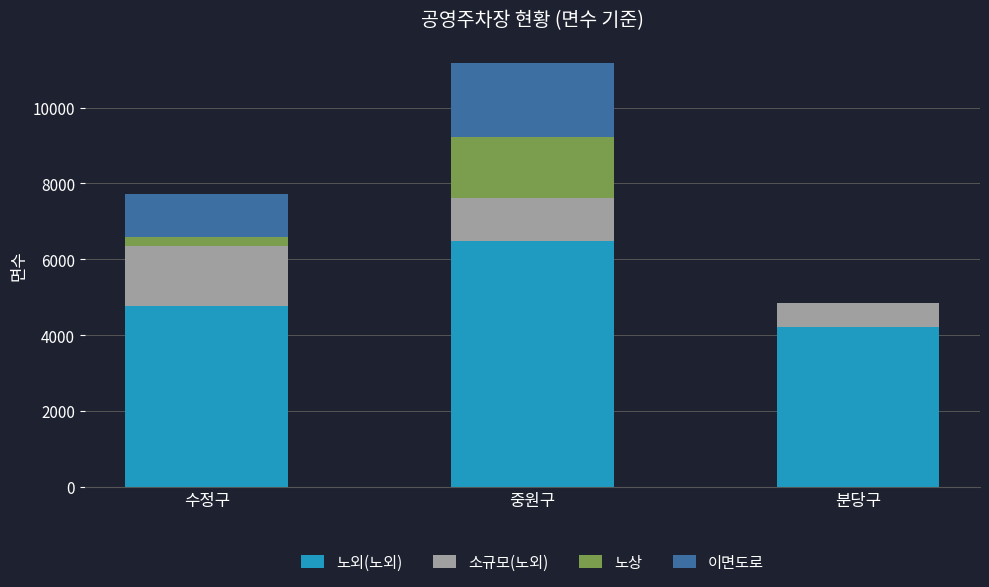

What is the approximate value of 노외(노외) at 수정구?

4776